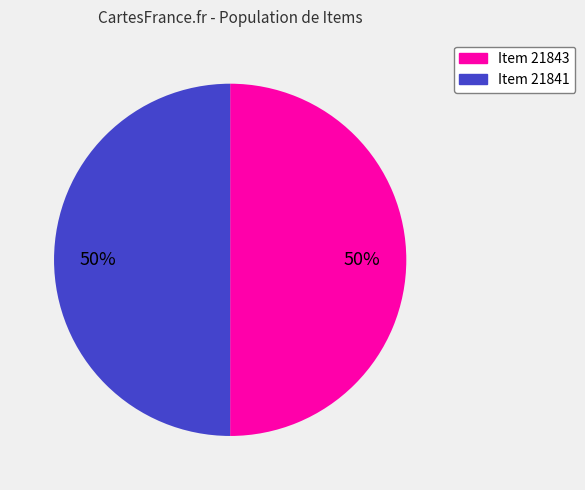

Combined, do Item 21841 and Item 21843 account for over 50%?

Yes